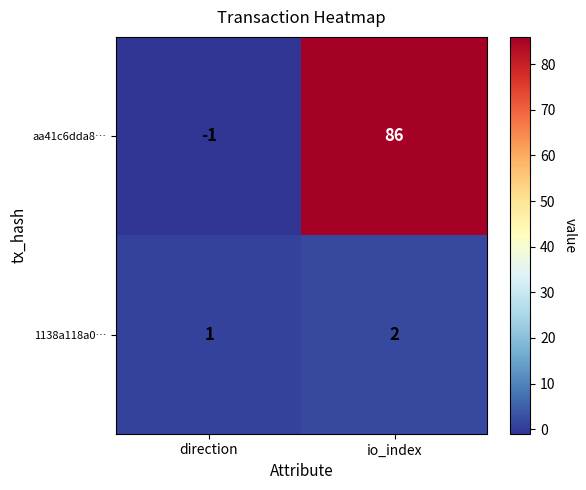

Which series changed the most between direction and io_index?

aa41c6dda8…